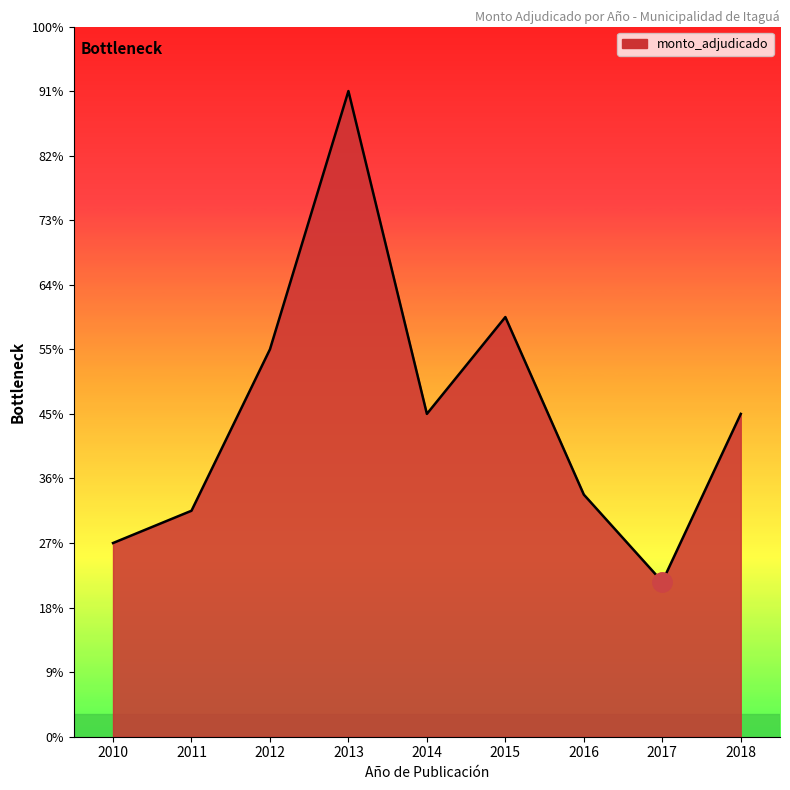

List the labels in order of value, largest first.

2013, 2015, 2012, 2014, 2018, 2016, 2011, 2010, 2017